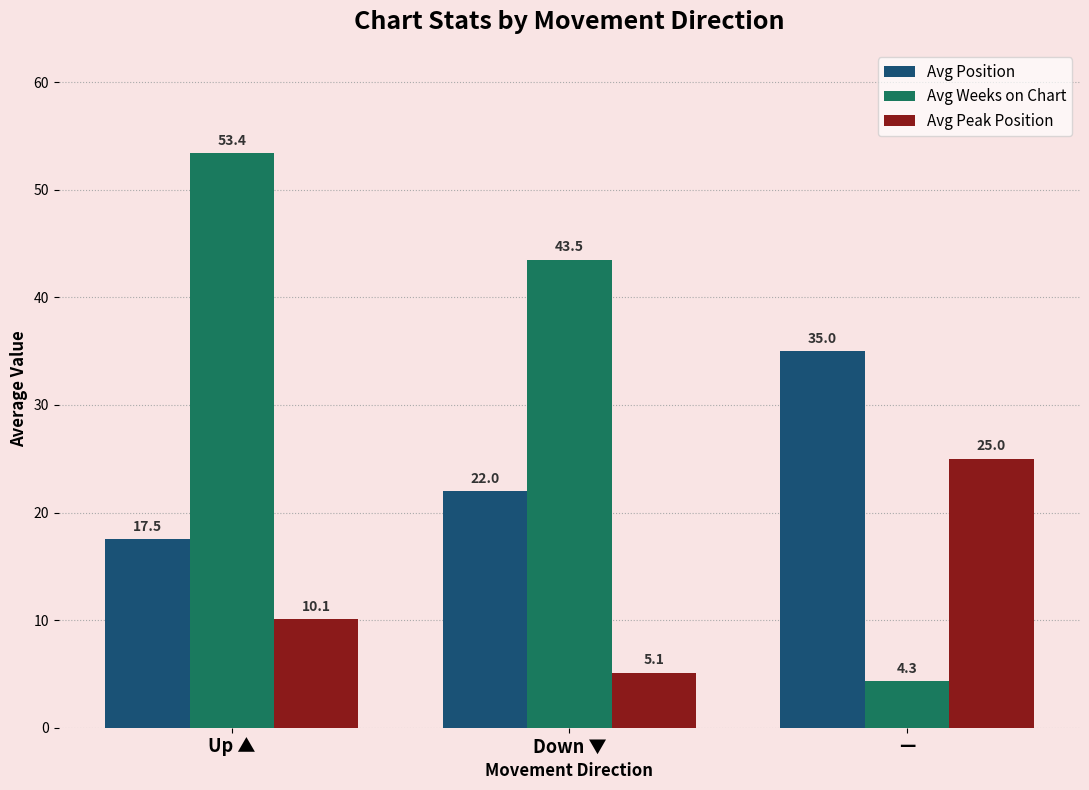

What is the label of the 1st bar from the left?

Up ▲